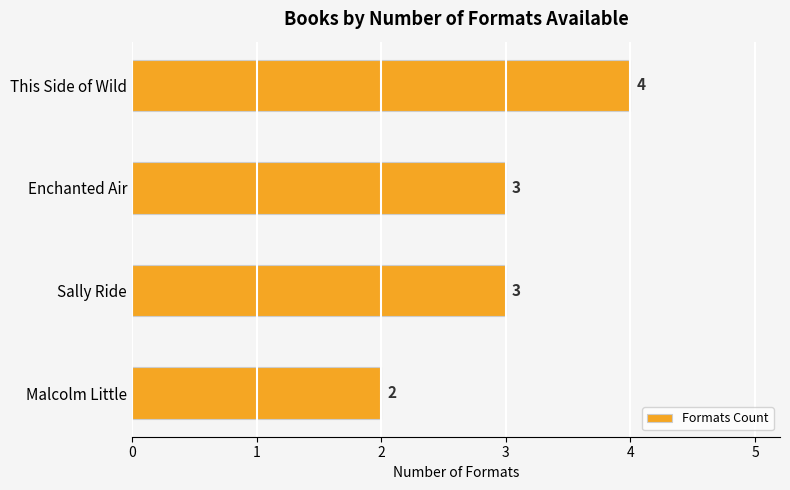

Reading top to bottom, transcribe all the data shown in this chart.

This Side of Wild=4	Enchanted Air=3	Sally Ride=3	Malcolm Little=2